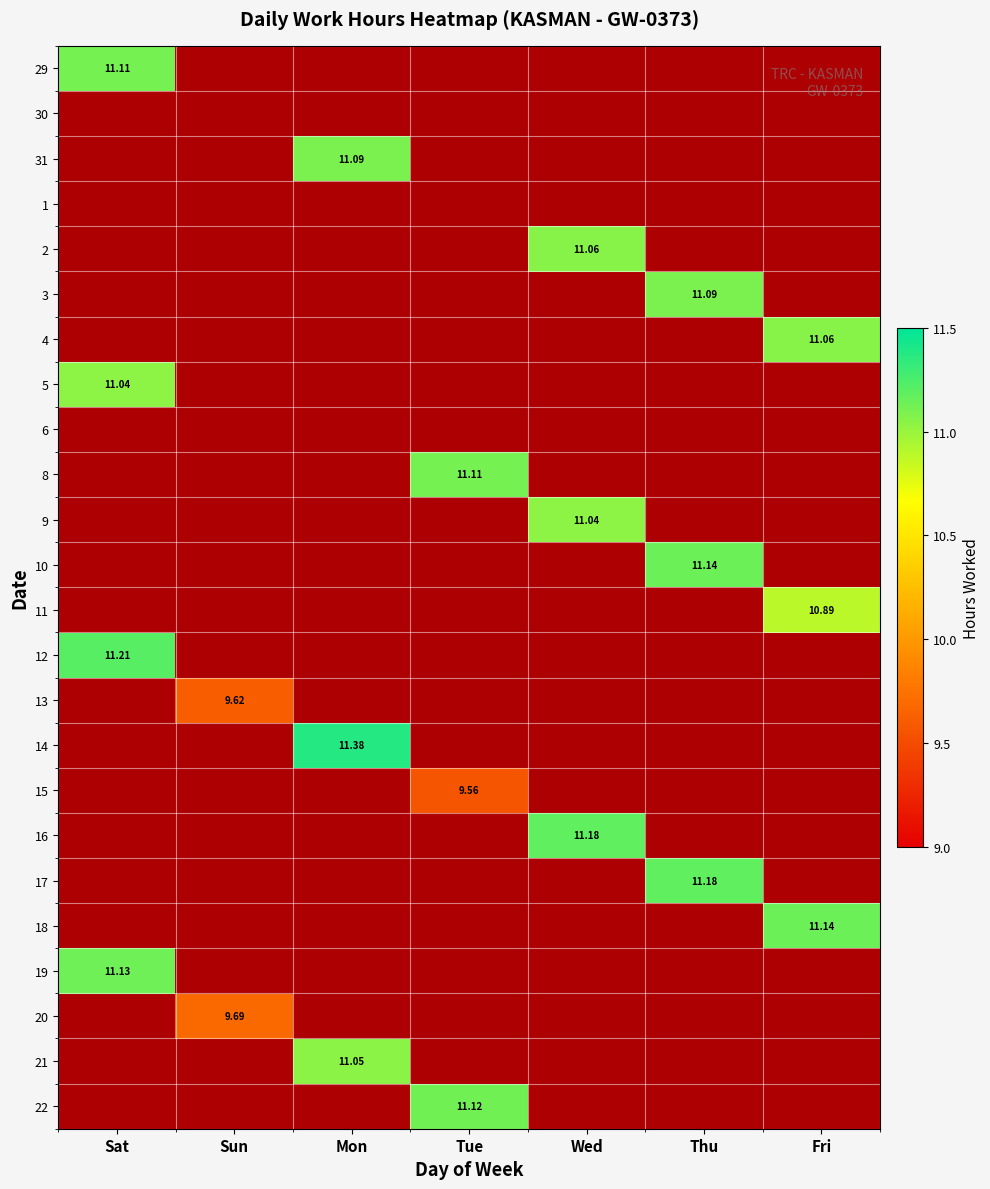

The value of 12 at Sun is -7.8. True or false?

False